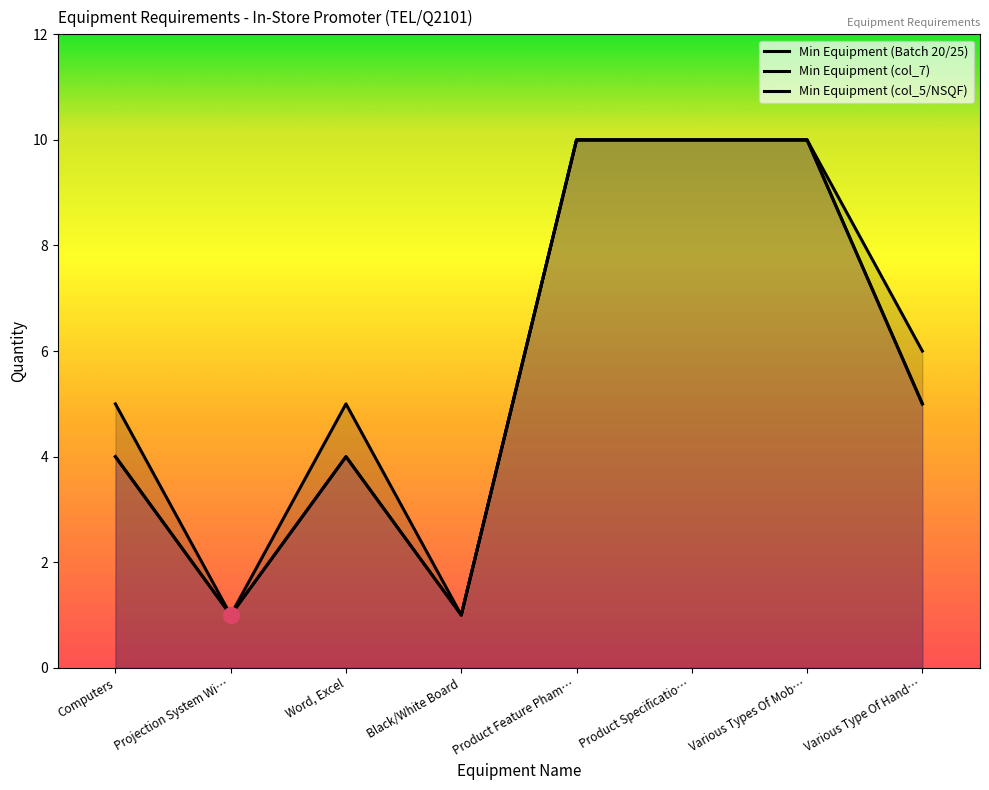

Which label corresponds to the largest value in the chart?

Product Feature Pham…